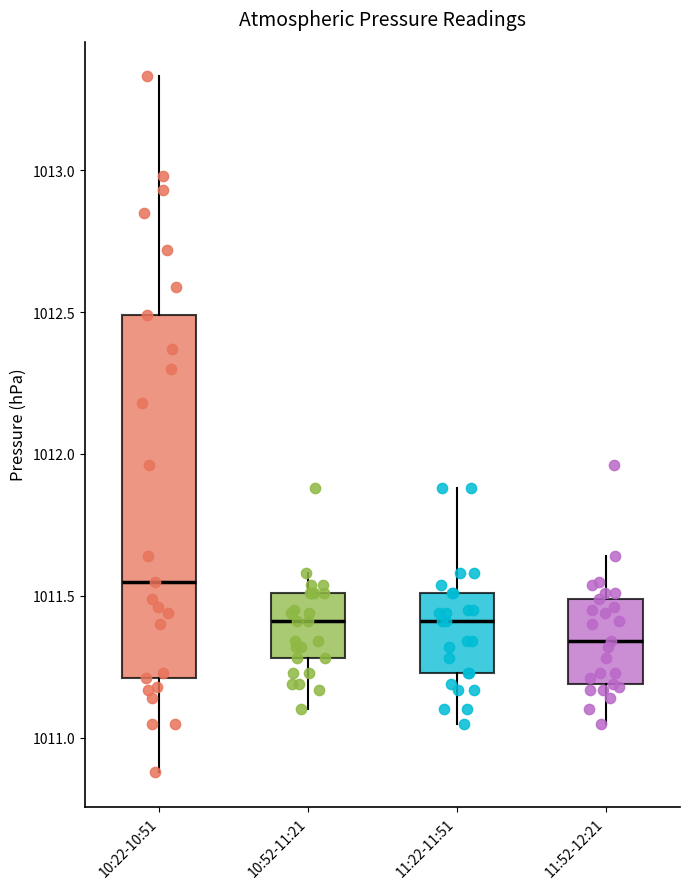

Comparing the boxes themselves (not the whiskers), which one is the tallest?

10:22-10:51